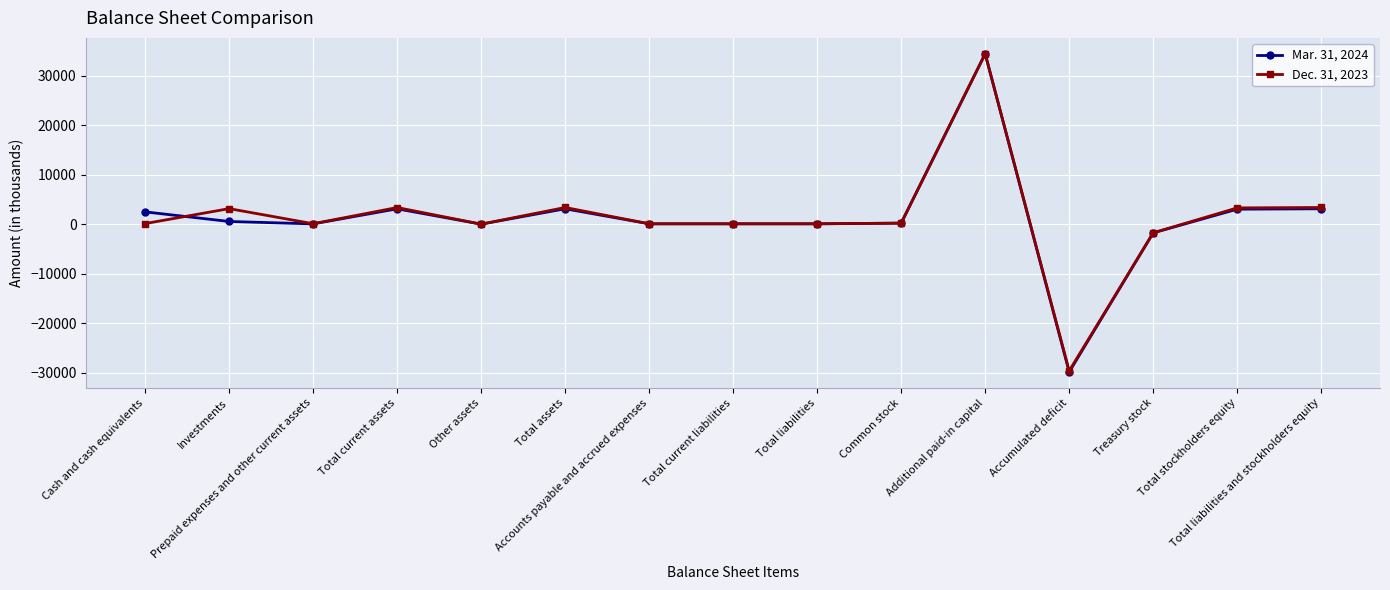

At which category does Mar. 31, 2024 reach its first local peak?

Total current assets